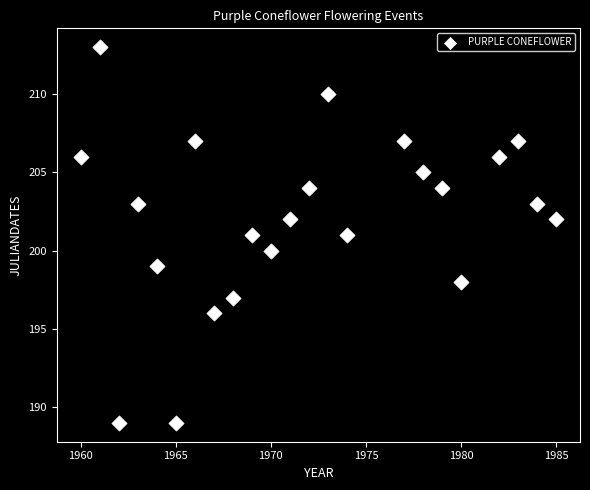

What is the range of Y values (max minus min)?

24